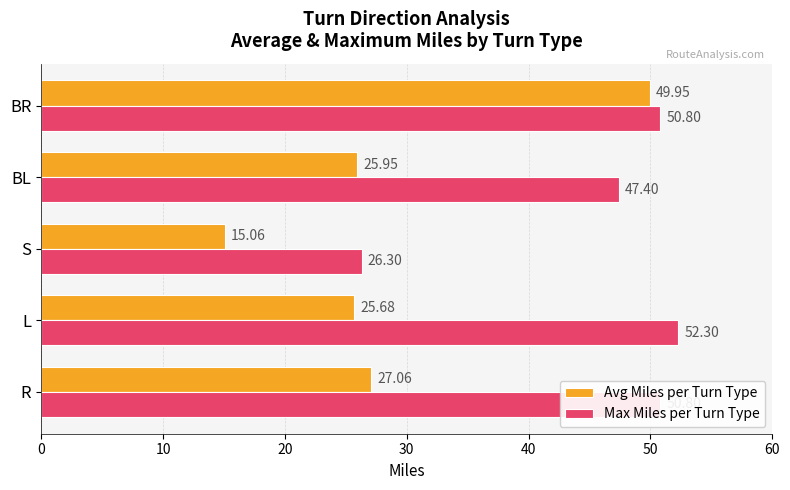

Which series has the widest spread of values?

Avg Miles per Turn Type